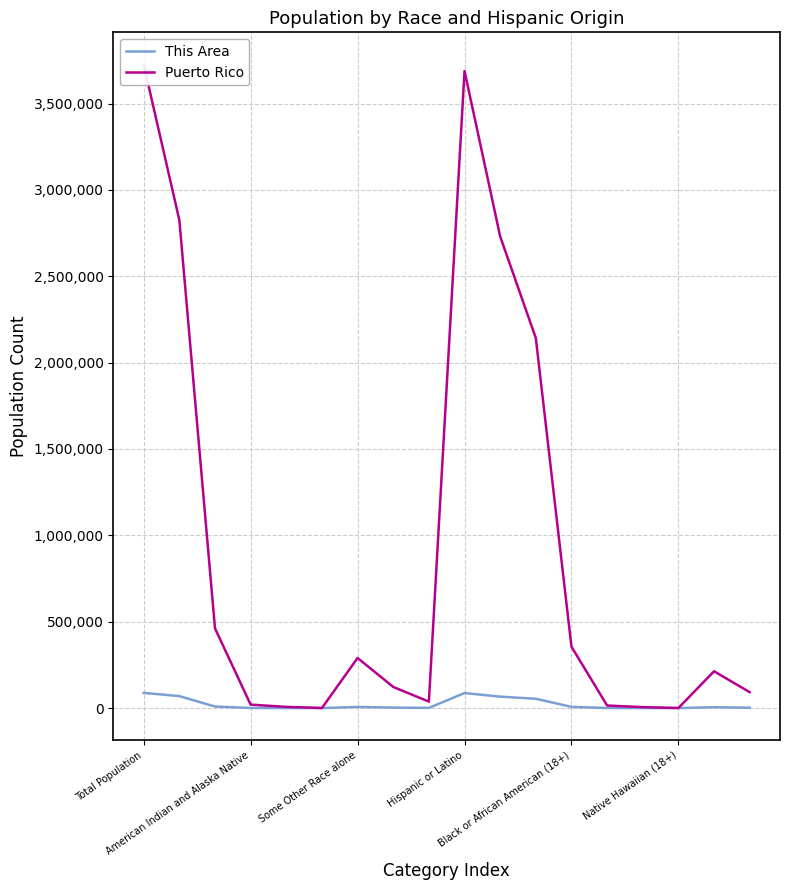

True or false: This Area and Puerto Rico intersect in this chart.

False